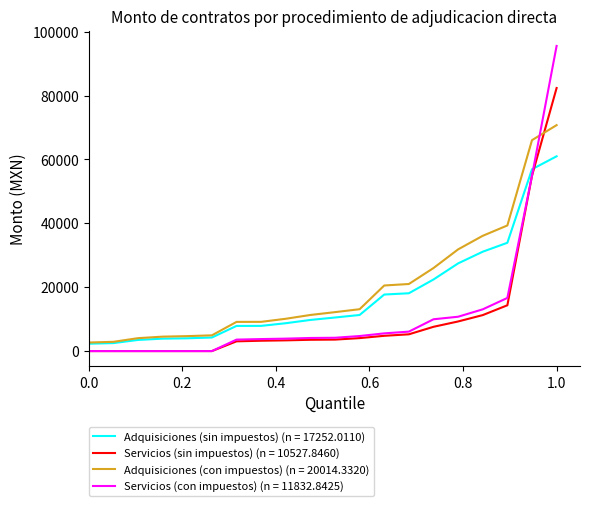

After their last crossing, which series has the higher values: Adquisiciones (con impuestos) (n = 20014.3320) or Servicios (con impuestos) (n = 11832.8425)?

Servicios (con impuestos) (n = 11832.8425)